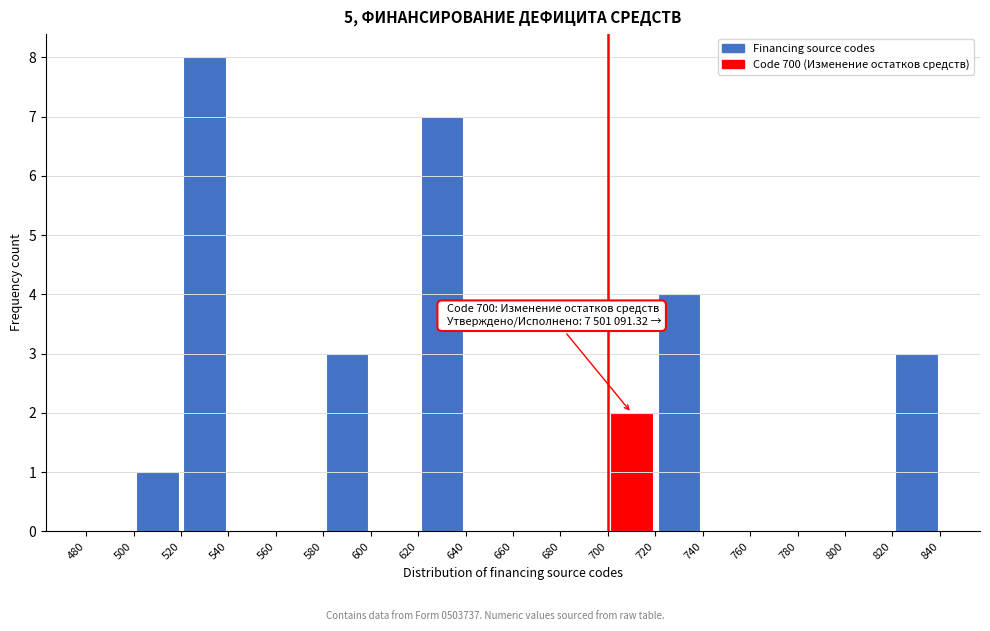

Over which range of the x-axis is the bar tallest?

520 to 540